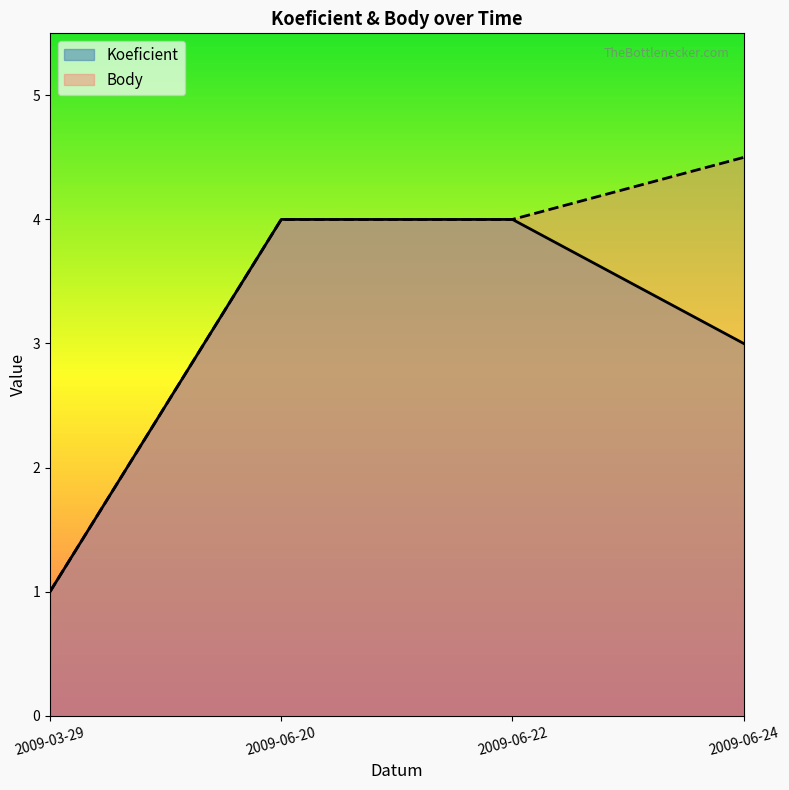

What is the sum of all Body values?

13.5